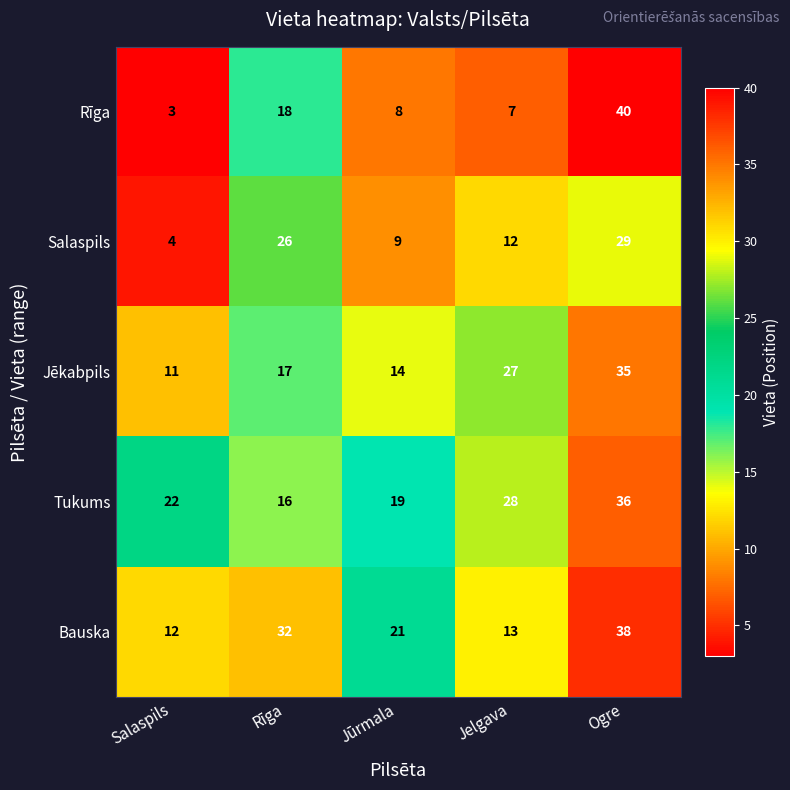

At Jūrmala, list the series in order from largest to smallest.

Bauska, Tukums, Jēkabpils, Salaspils, Rīga